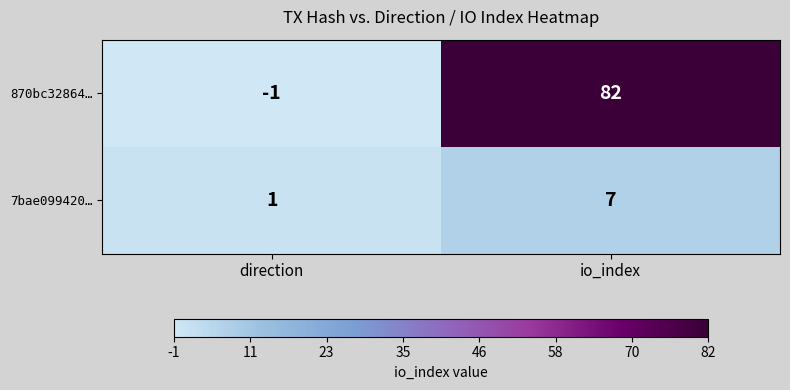

What is the difference between the highest and lowest values at direction?

2